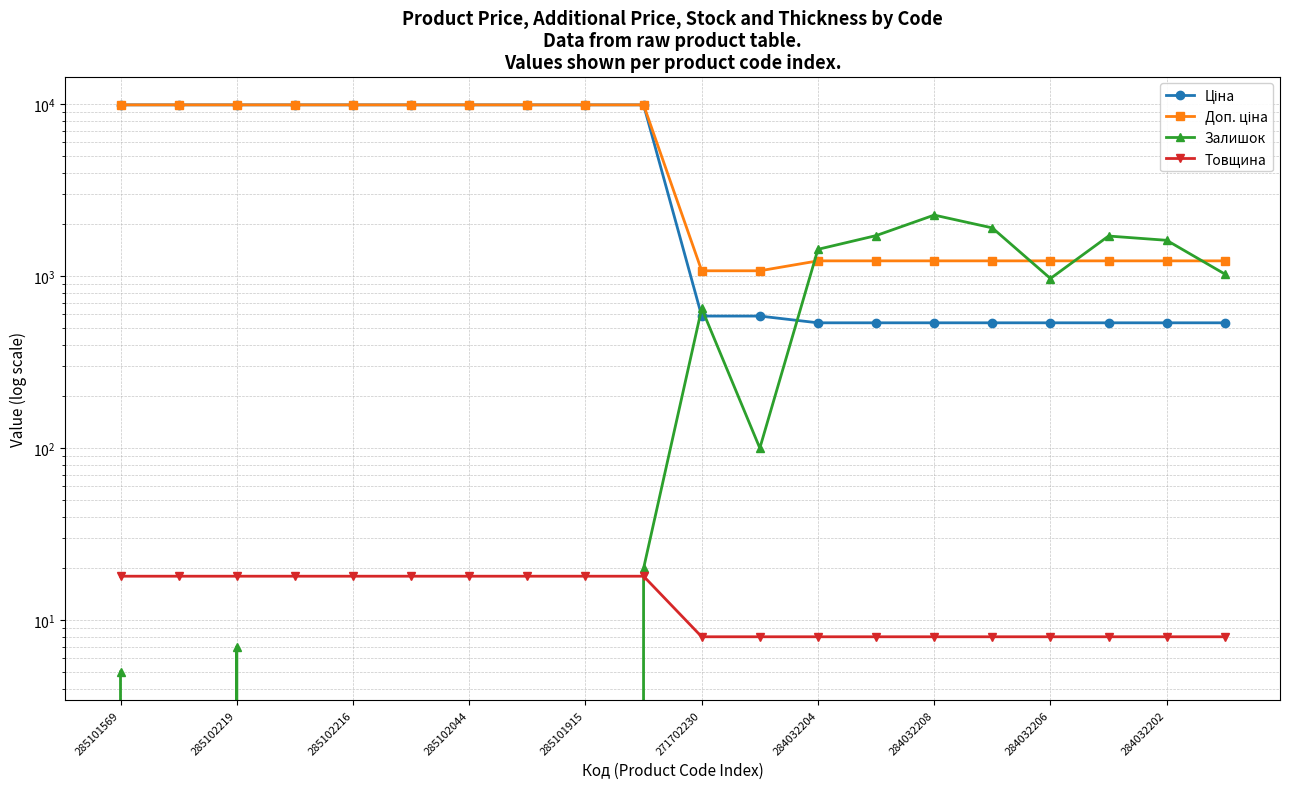

At how many categories does at least one series exceed 5464?

10